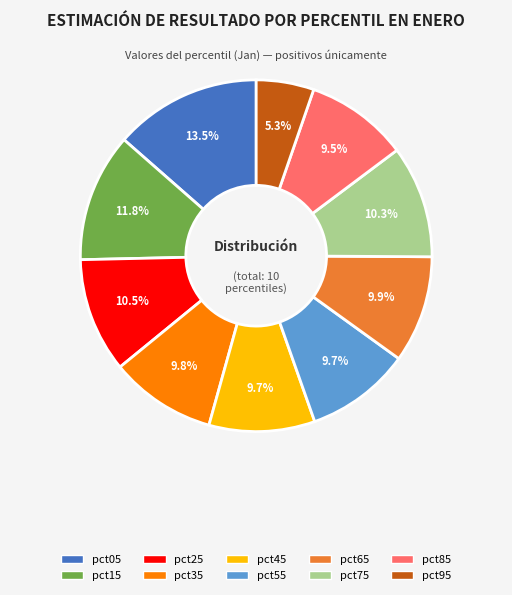

Does pct55 account for over 50% of the chart?

No